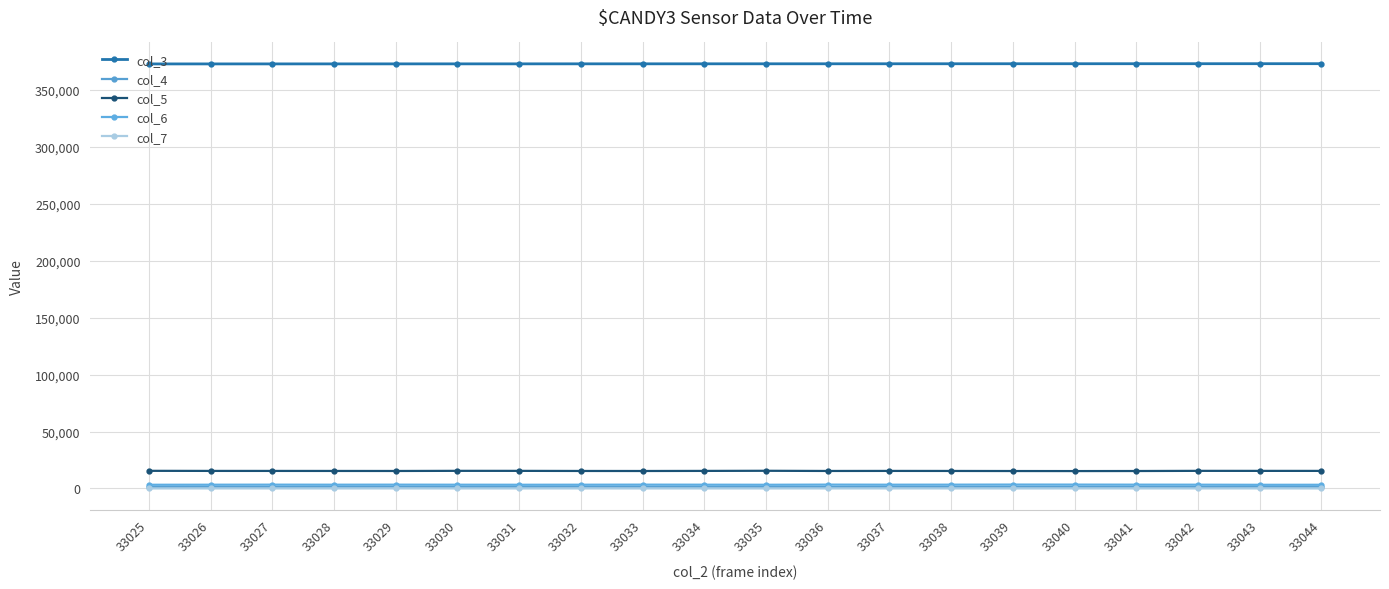

Rank the categories by col_7 value from highest to lowest.

33029, 33038, 33036, 33041, 33037, 33026, 33027, 33032, 33040, 33043, 33033, 33035, 33042, 33034, 33039, 33028, 33025, 33044, 33030, 33031